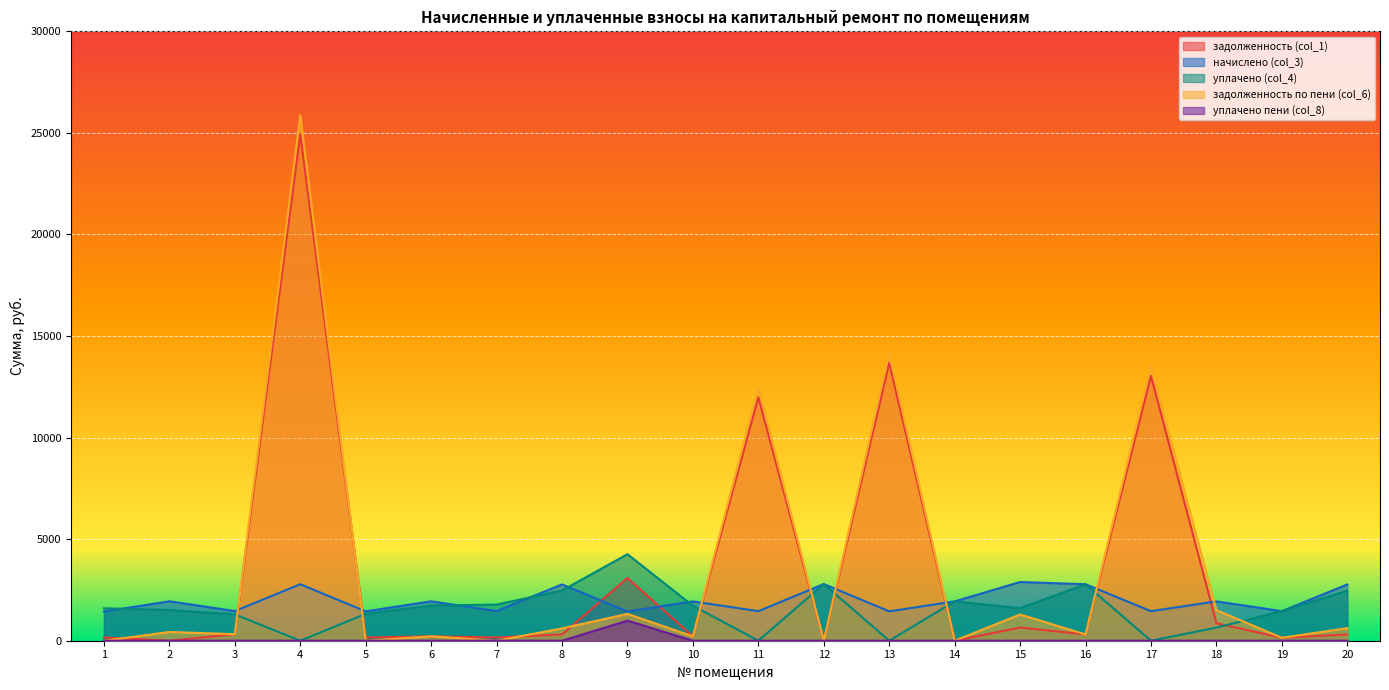

Reading left to right, what are all the values shown in this chart?

задолженность (col_1): 1=159.5	2=0.0	3=321.8	4=24944.1	5=160.6	6=215.7	7=161.6	8=307.9	9=3086.1	10=215.2	11=11986.6	12=0.0	13=13681.6	14=0.0	15=646.8	16=309.0	17=13038.1	18=860.7	19=145.6	20=307.9
начислено (col_3): 1=1435.8	2=1941.4	3=1459.6	4=2780.9	5=1445.3	6=1941.4	7=1459.6	8=2771.4	9=1440.5	10=1936.6	11=1454.8	12=2790.4	13=1445.3	14=1936.6	15=2890.6	16=2780.9	17=1454.8	18=1936.6	19=1454.8	20=2771.4
уплачено (col_4): 1=1595.3	2=1510.0	3=1296.9	4=0.0	5=1324.1	6=1725.7	7=1779.0	8=2471.6	9=4258.6	10=1721.4	11=0.0	12=2790.5	13=0.0	14=1936.6	15=1599.5	16=2780.9	17=0.0	18=645.5	19=1458.0	20=2462.4
задолженность по пени (col_6): 1=0.0	2=431.4	3=321.8	4=25871.1	5=0.0	6=215.7	7=0.0	8=607.7	9=1320.1	10=215.2	11=12471.6	12=0.0	13=14163.3	14=0.0	15=1291.3	16=309.0	17=13523.0	18=1506.3	19=144.5	20=615.9
уплачено пени (col_8): 1=0.0	2=0.0	3=0.6	4=0.0	5=0.0	6=0.0	7=4.8	8=0.0	9=987.5	10=0.0	11=0.0	12=0.0	13=0.0	14=0.0	15=1.0	16=0.0	17=0.0	18=0.0	19=0.0	20=1.1